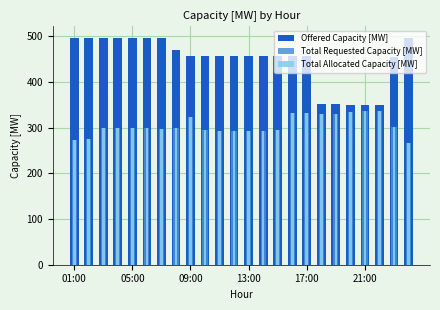

The Offered Capacity [MW] series shows 497 at 05:00. True or false?

True